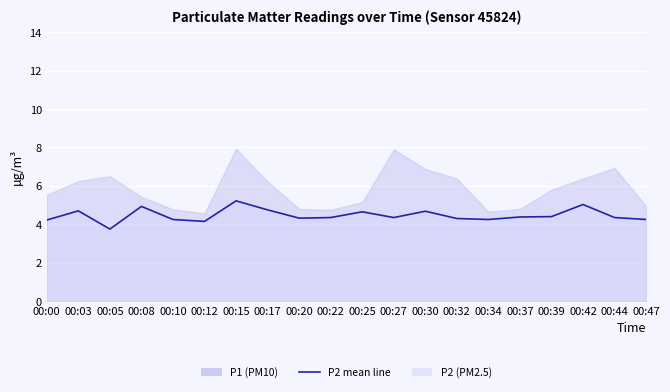

What is the value of the 4th point from the left?

4.9